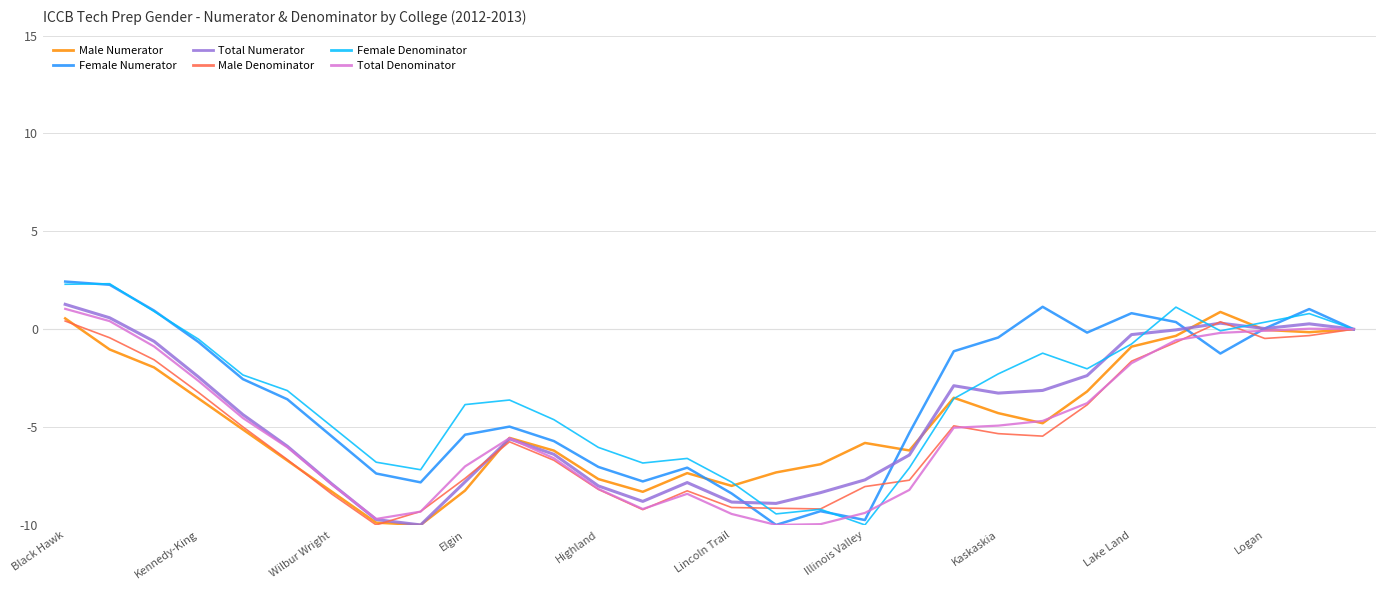

What is the maximum value for Total Denominator?

1.0